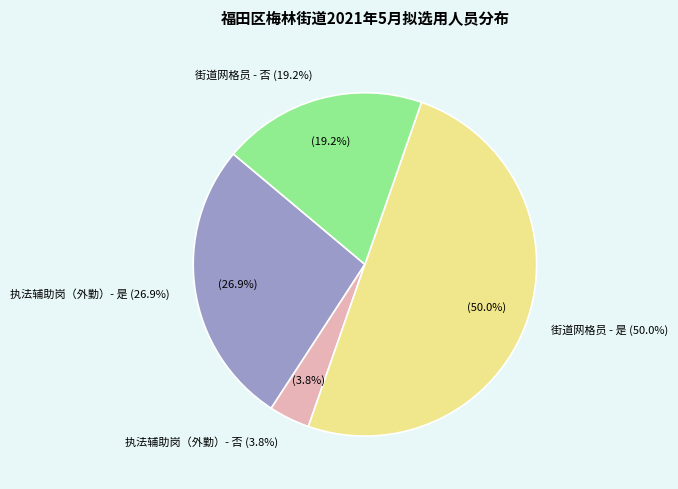

Which category has the biggest portion of the pie?

街道网格员 - 是